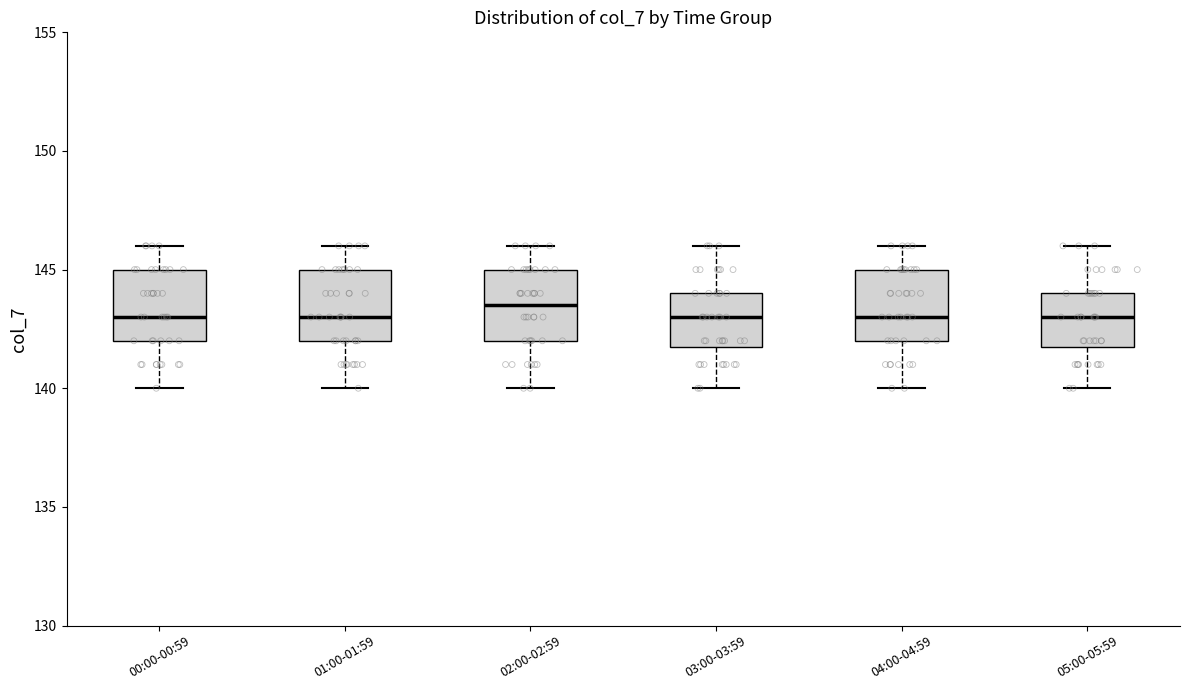

Reading left to right, transcribe this box plot: for each box, give where its median line is, the range the box spans, and where its two whiskers end, as read against the y-axis. The values are not printed on the chart, so give them approximately, as read against the axis.

00:00-00:59: median 143.0, box 142.0 to 145.0, whiskers 140.0 to 146.0
01:00-01:59: median 143.0, box 142.0 to 145.0, whiskers 140.0 to 146.0
02:00-02:59: median 143.5, box 142.0 to 145.0, whiskers 140.0 to 146.0
03:00-03:59: median 143.0, box 142.0 to 144.0, whiskers 140.0 to 146.0
04:00-04:59: median 143.0, box 142.0 to 145.0, whiskers 140.0 to 146.0
05:00-05:59: median 143.0, box 142.0 to 144.0, whiskers 140.0 to 146.0